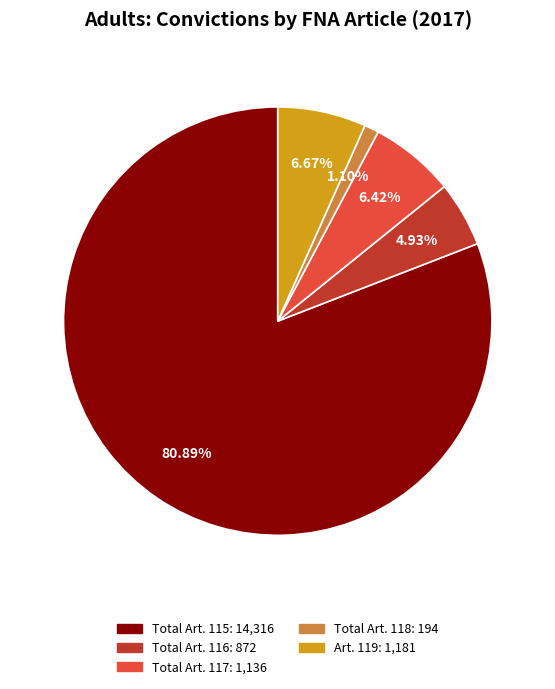

Count the number of slices in the pie.

5